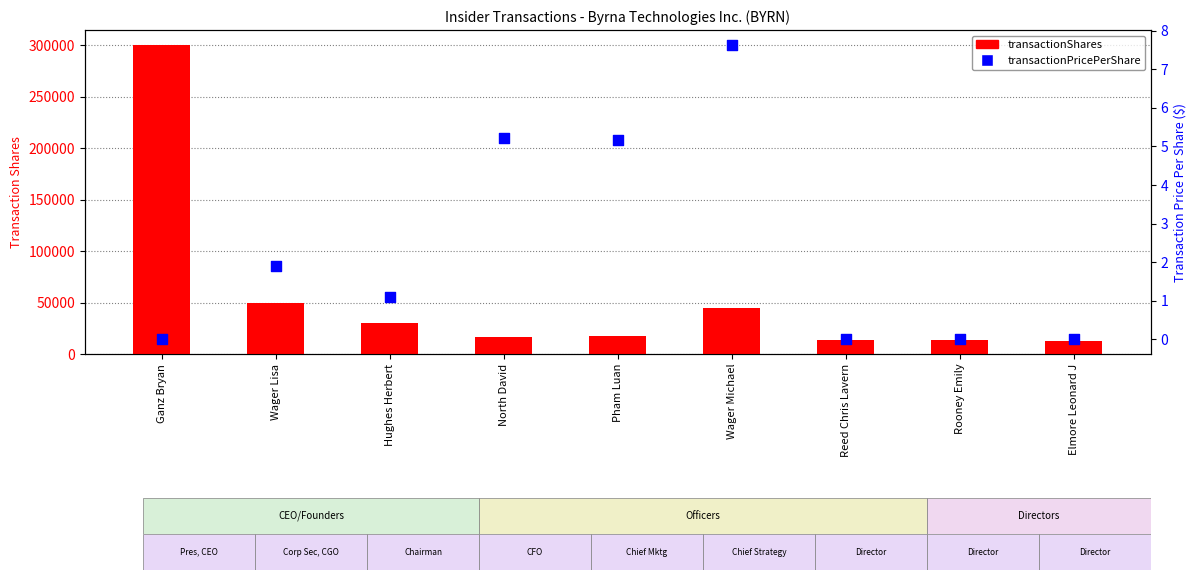

Which series contains the lowest Y value?

transactionPricePerShare